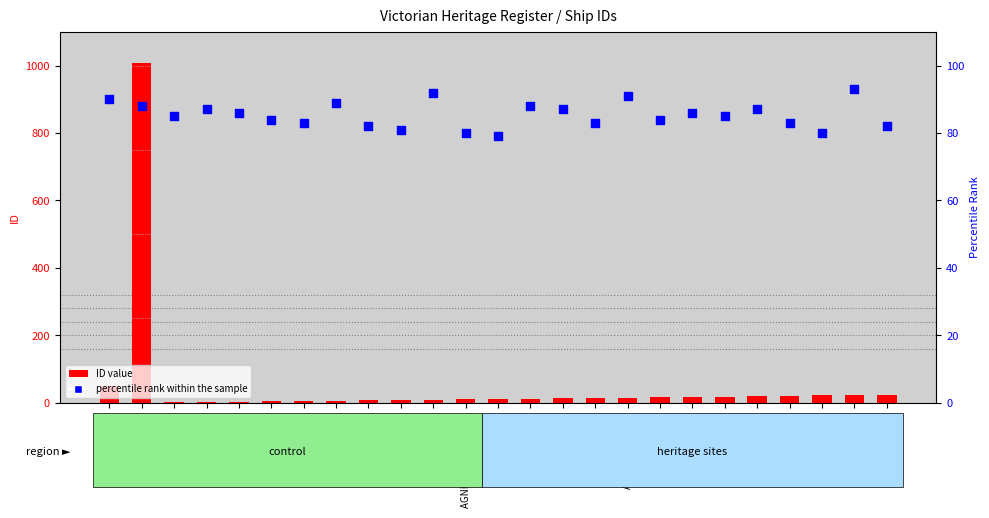

Which series reaches the maximum Y coordinate?

ID value